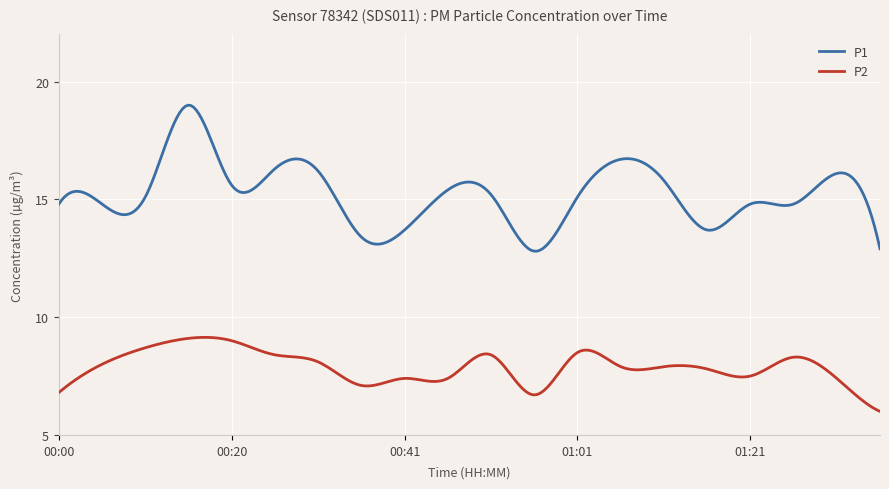

What is the difference between the maximum and minimum values in the P2 series?

3.1